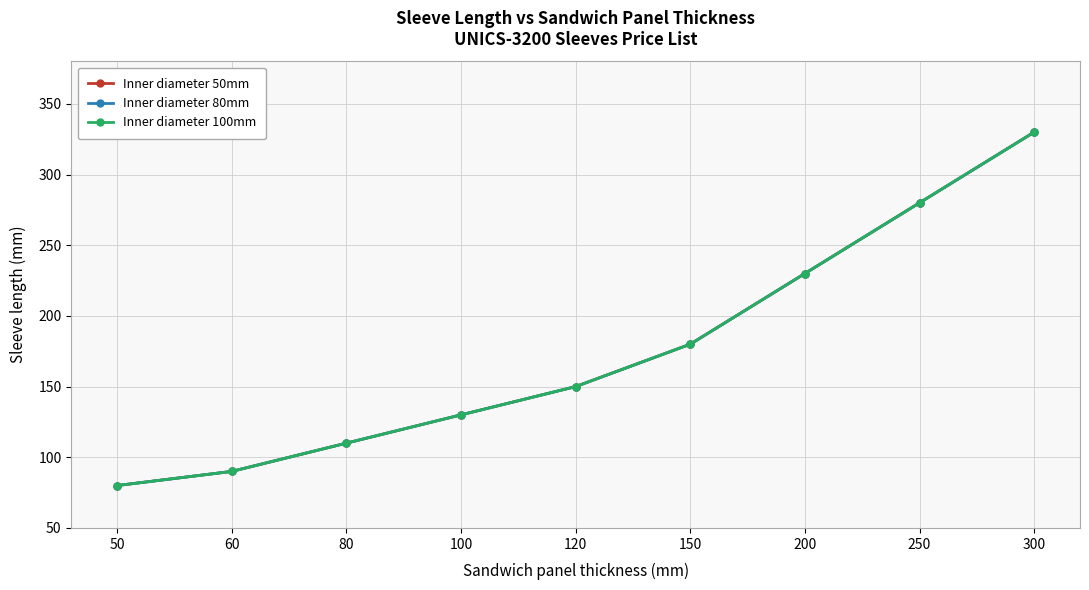

True or false: Inner diameter 100mm and Inner diameter 80mm intersect in this chart.

False